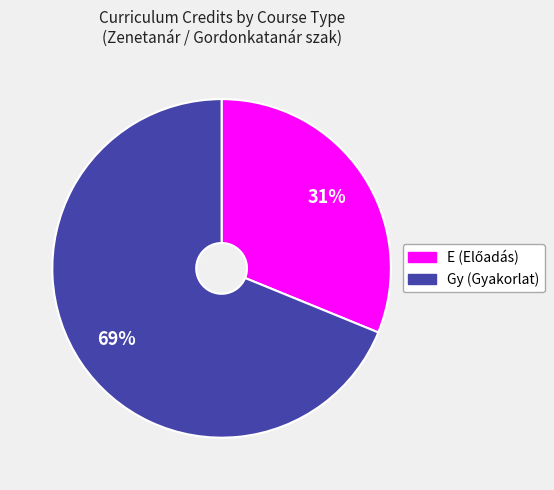

Is there a majority slice in this chart?

Yes